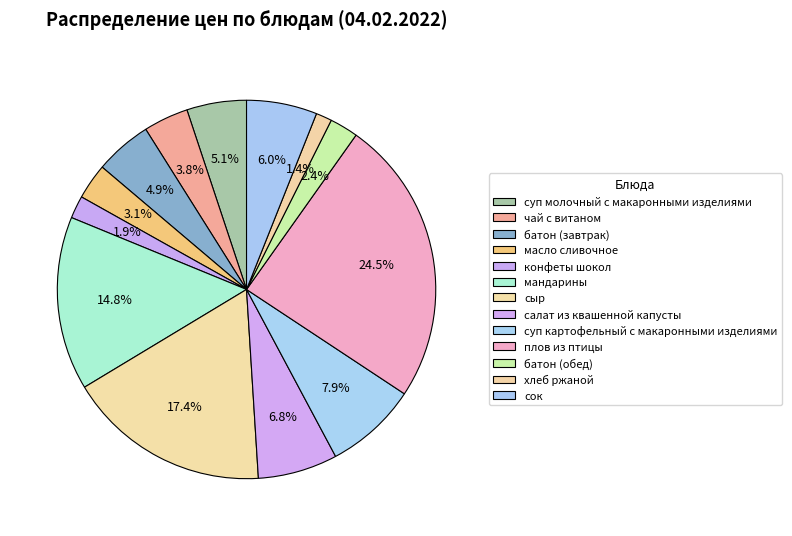

How many slices are in this pie chart?

13